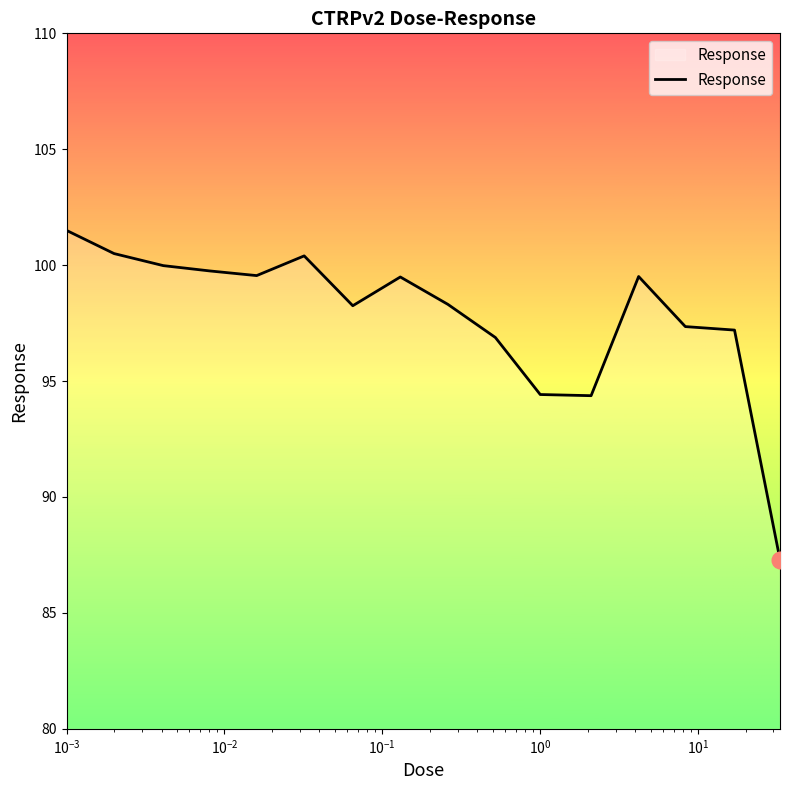

What is the smallest value displayed?

87.3